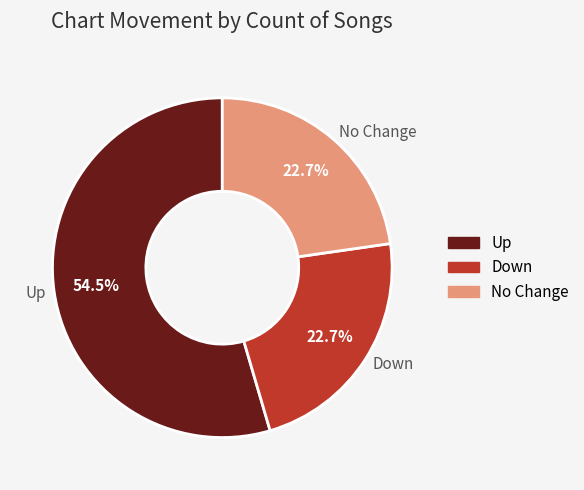

Is there any slice that represents more than half of the pie?

Yes